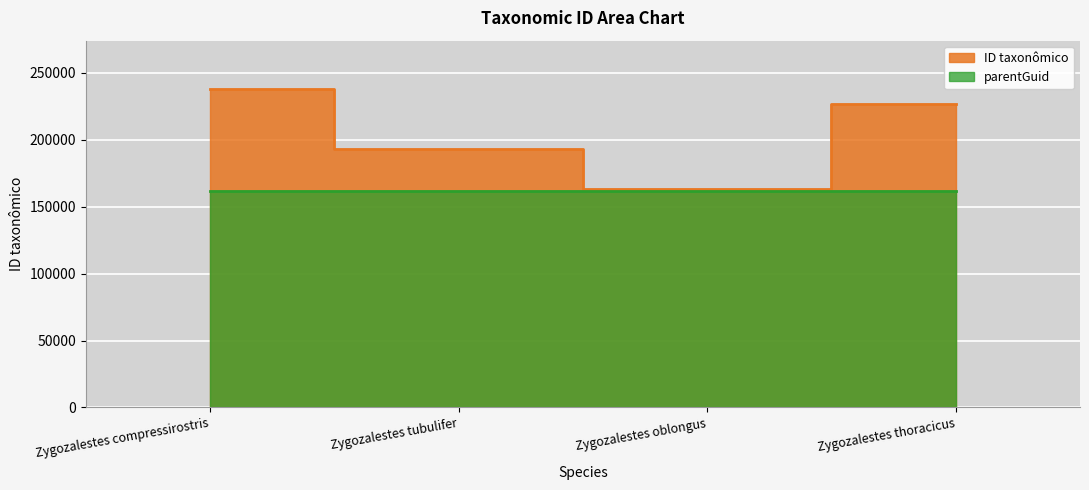

How many values are between 192981 and 238146?

3